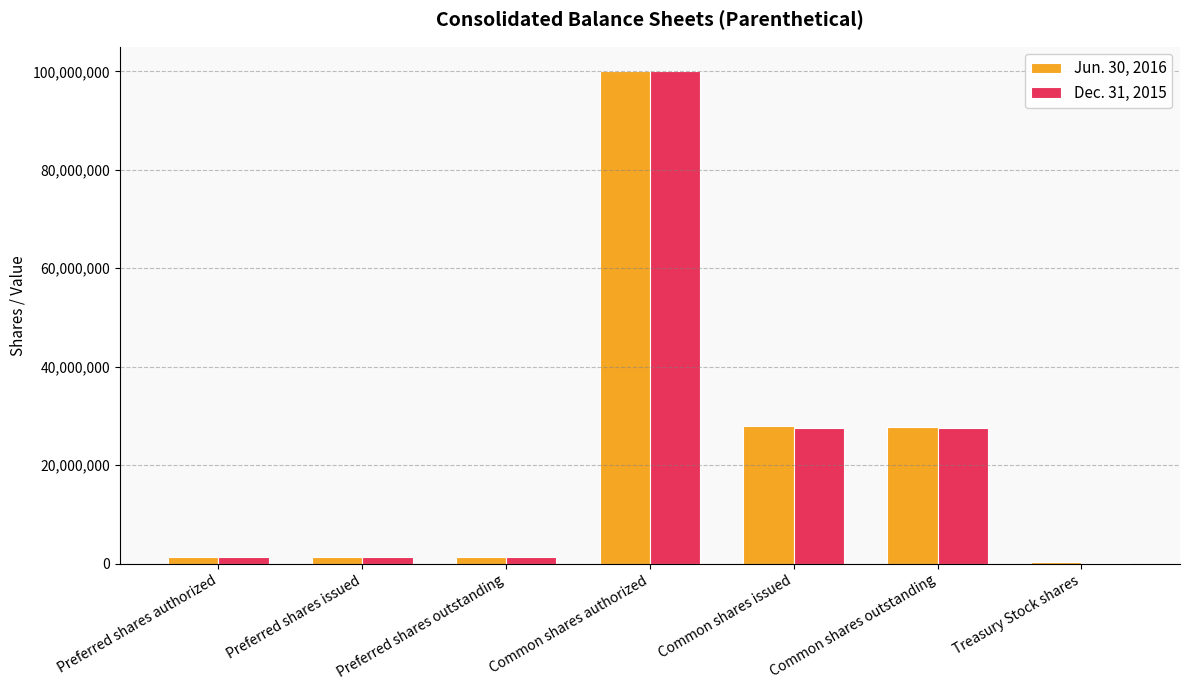

The value of Jun. 30, 2016 at Treasury Stock shares is 300327. True or false?

True